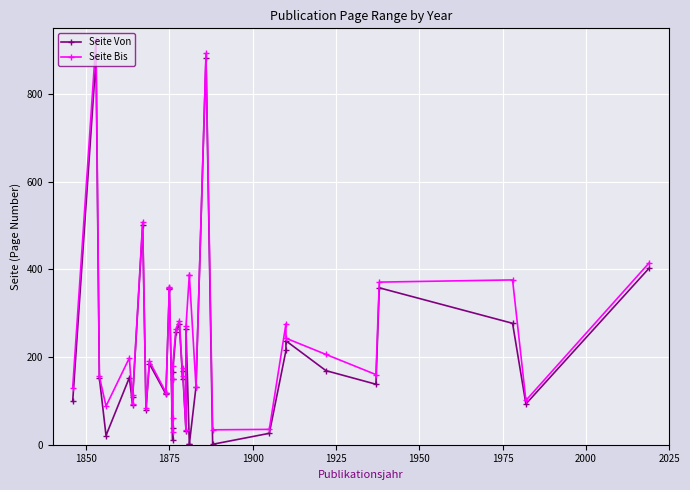

Where is the first local maximum for Seite Von?

1850